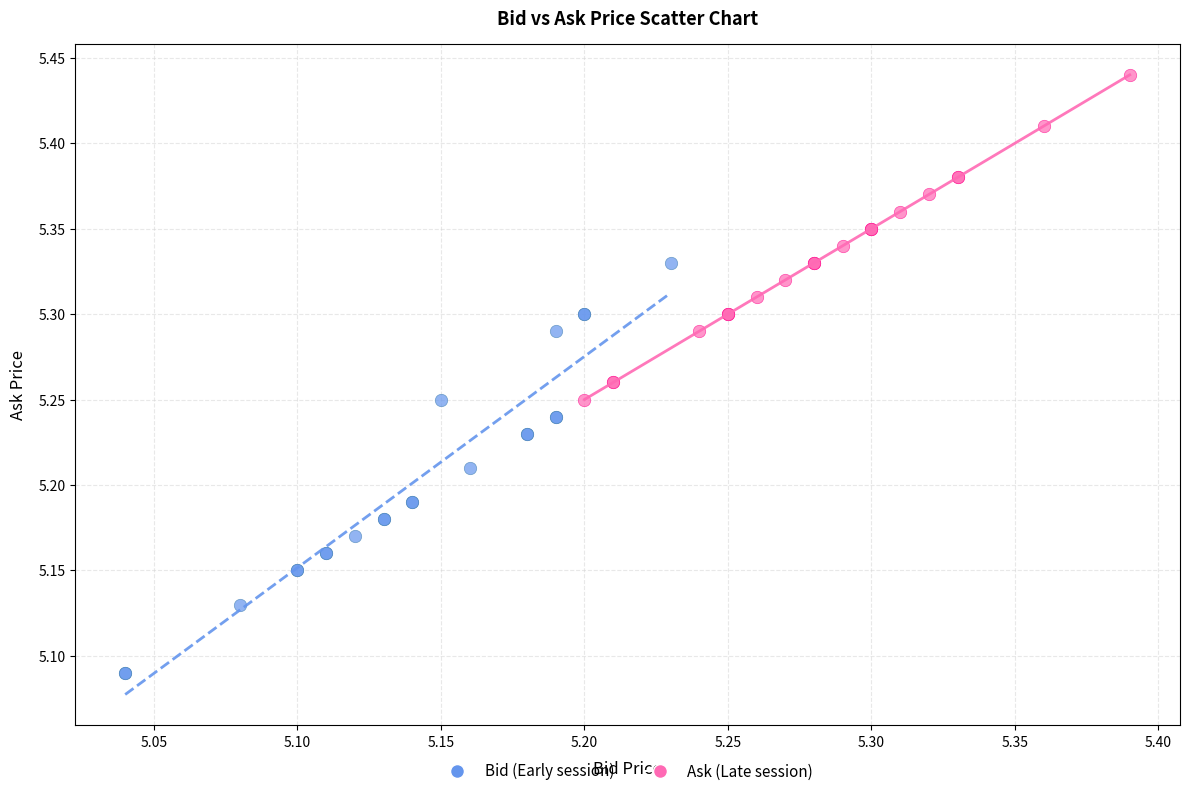

Which series has the largest Y range (max minus min)?

Bid (Early session)